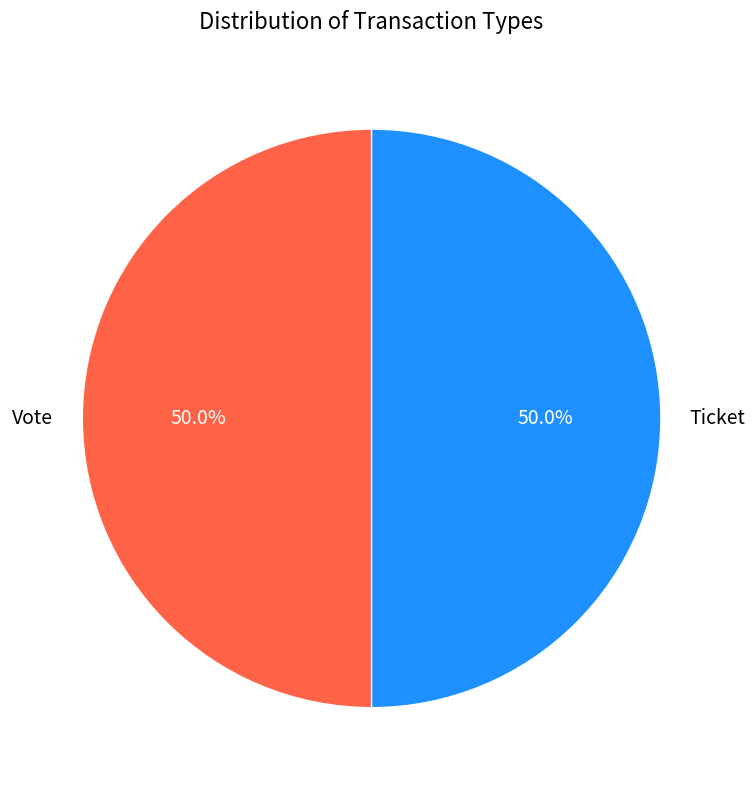

Is the sum of Ticket and Vote greater than half?

Yes